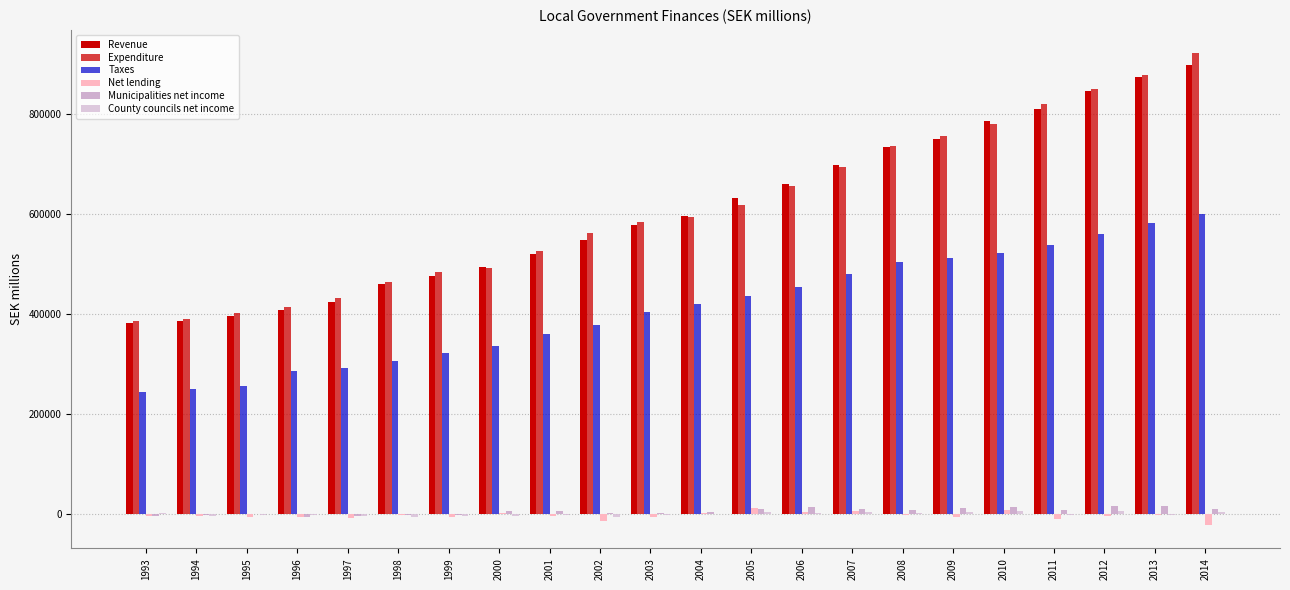

What is the difference between the Expenditure values at 1994 and 2006?

265411.0